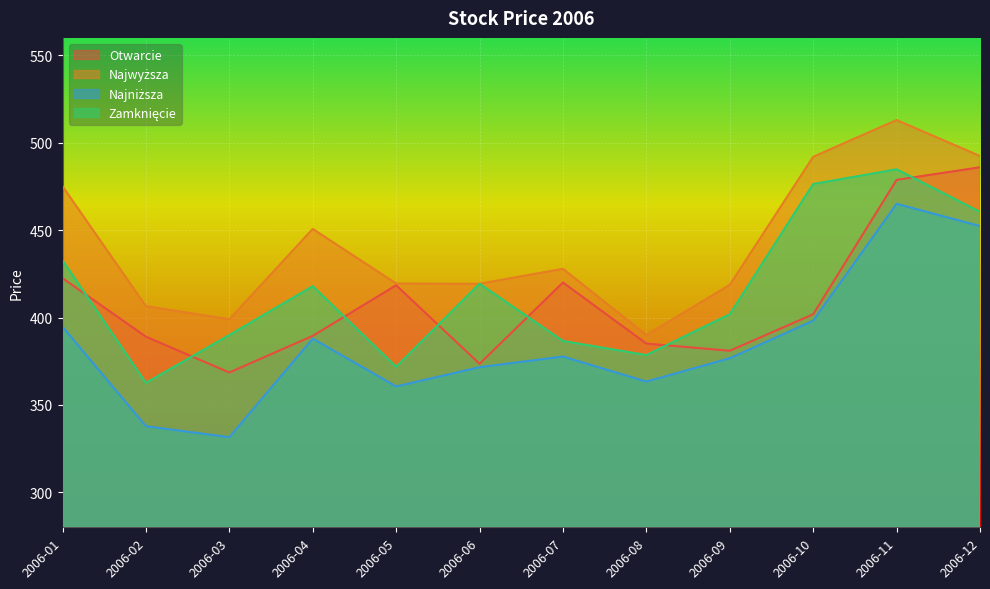

True or false: Najwyższa and Otwarcie intersect in this chart.

False